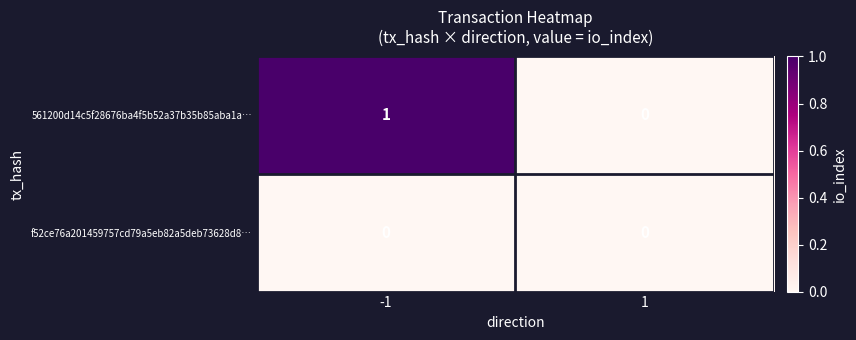

True or false: 561200d14c5f28676ba4f5b52a37b35b85aba1a… has a value of 1 at -1.

True